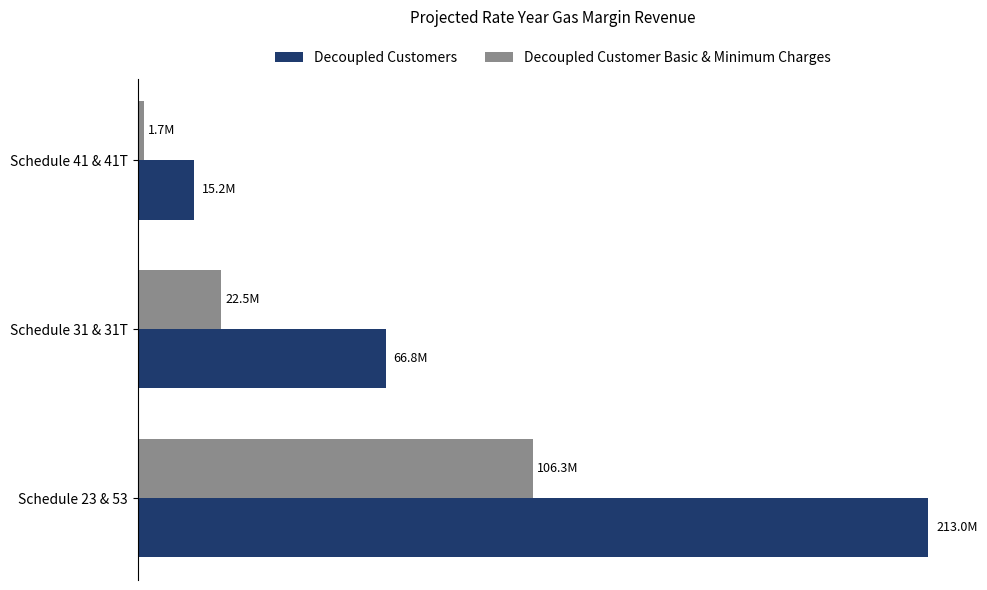

Which series has the widest spread of values?

Decoupled Customers